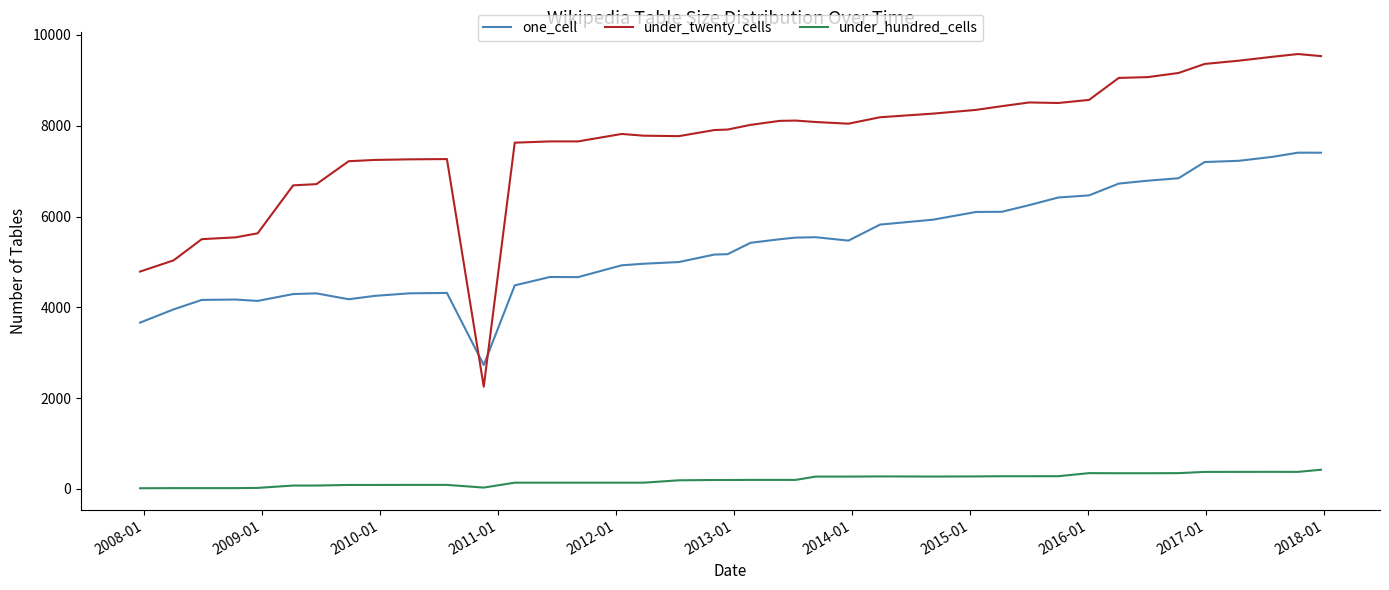

Rank the series by their maximum value, from highest to lowest.

under_twenty_cells, one_cell, under_hundred_cells